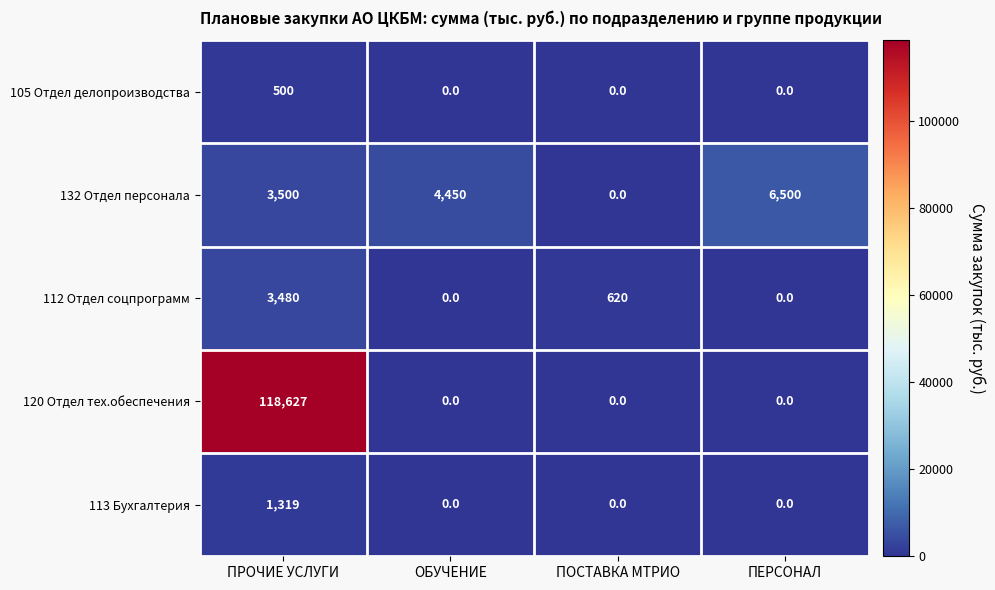

Which series changed the most between ПРОЧИЕ УСЛУГИ and ПОСТАВКА МТРИО?

120 Отдел тех.обеспечения